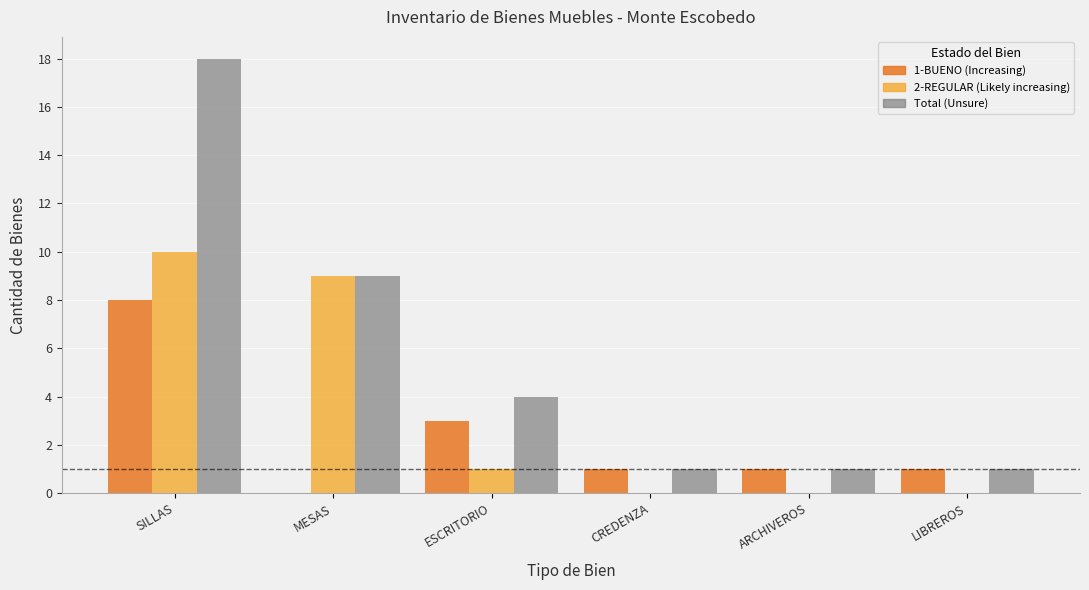

At which category is the sum across all series the highest?

SILLAS